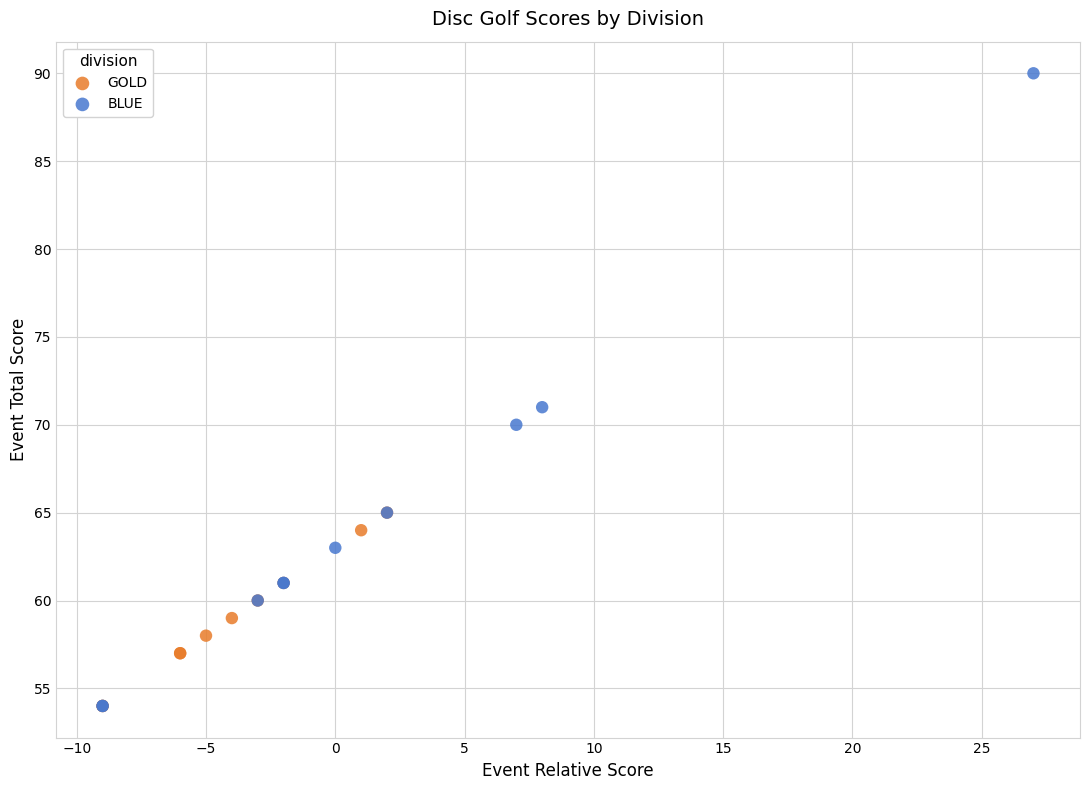

Which series contains the highest Y value?

BLUE